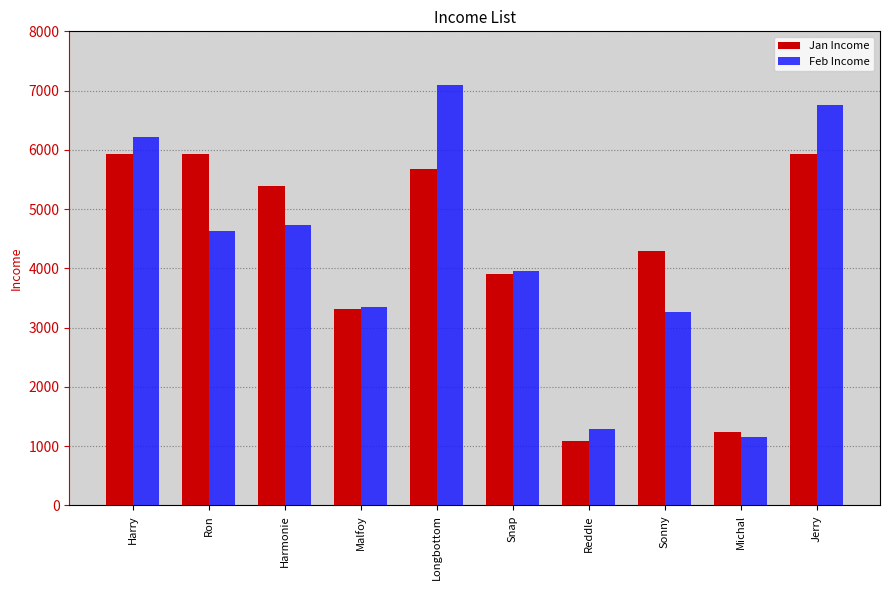

How many data points in Jan Income are less than 5384?

5